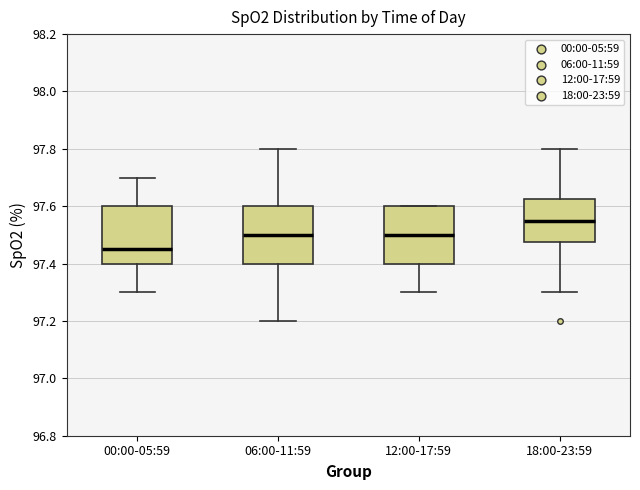

Which box's median line is the highest?

18:00-23:59